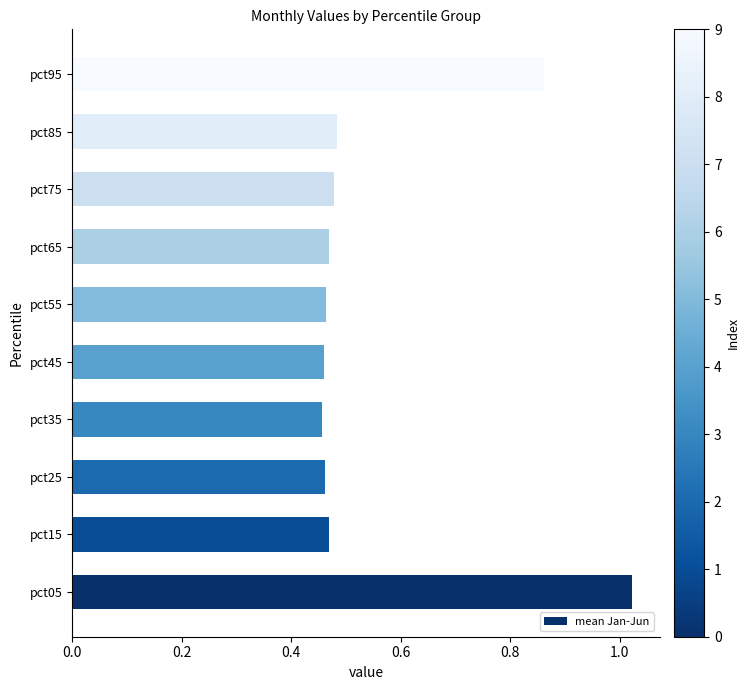

Which category has the highest value across all series?

pct05